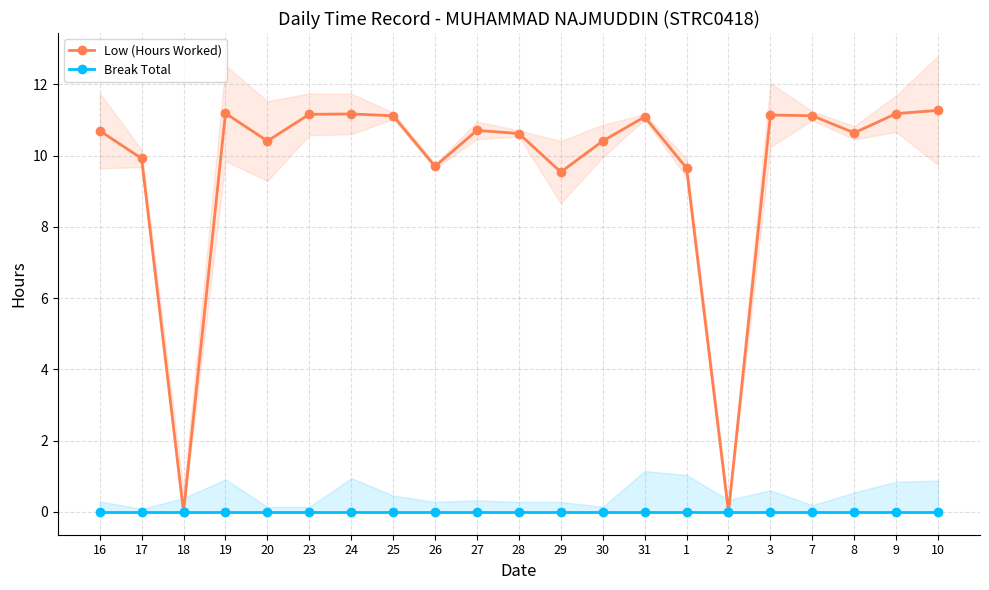

Between 20 and 3, which series saw the biggest shift?

Low (Hours Worked)